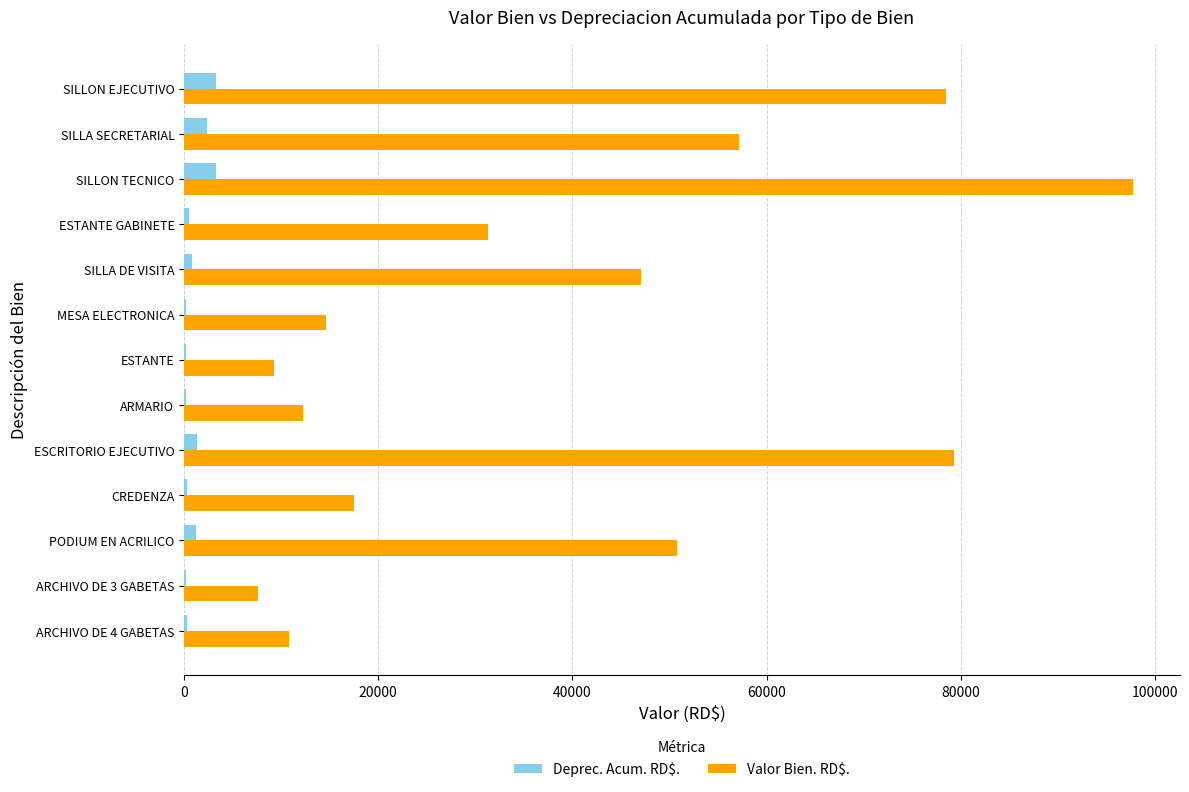

What are all the series names shown in the legend?

Deprec. Acum. RD$., Valor Bien. RD$.